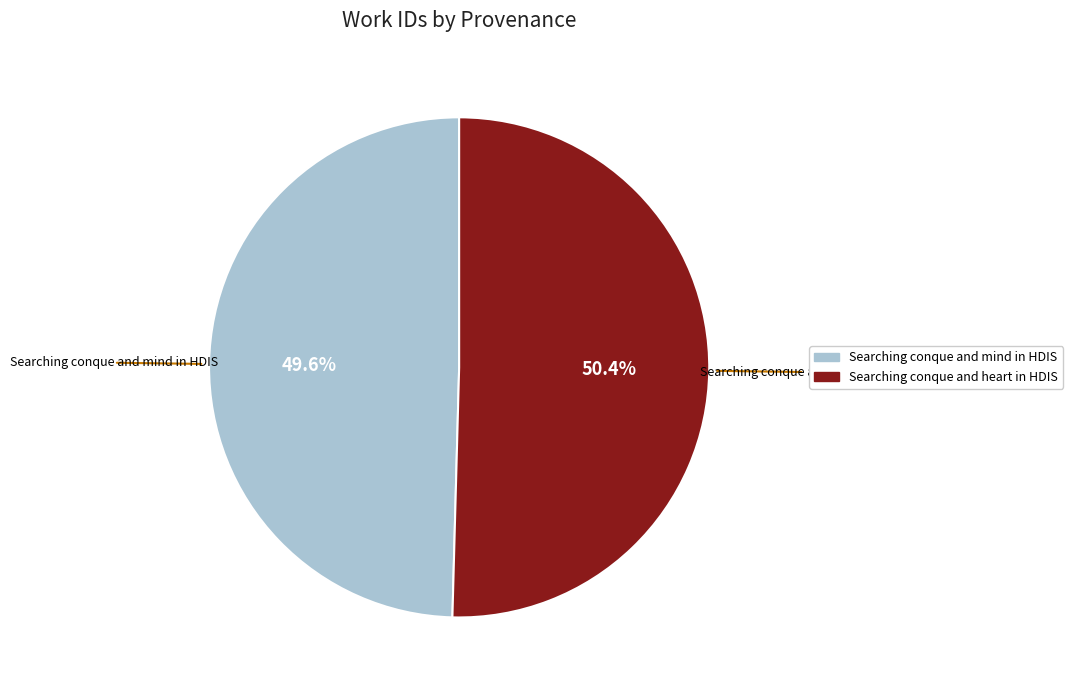

How many slices are in this pie chart?

2